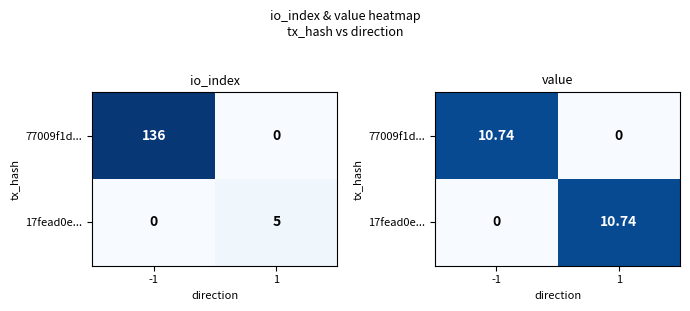

What is the total value across all series at 1?

10.7